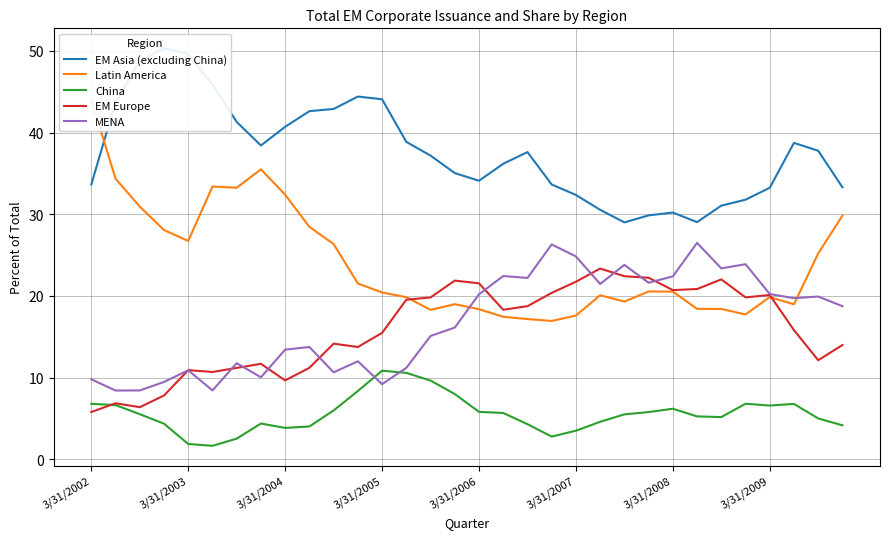

What is the sum of the China values at 10 and 21?

10.6